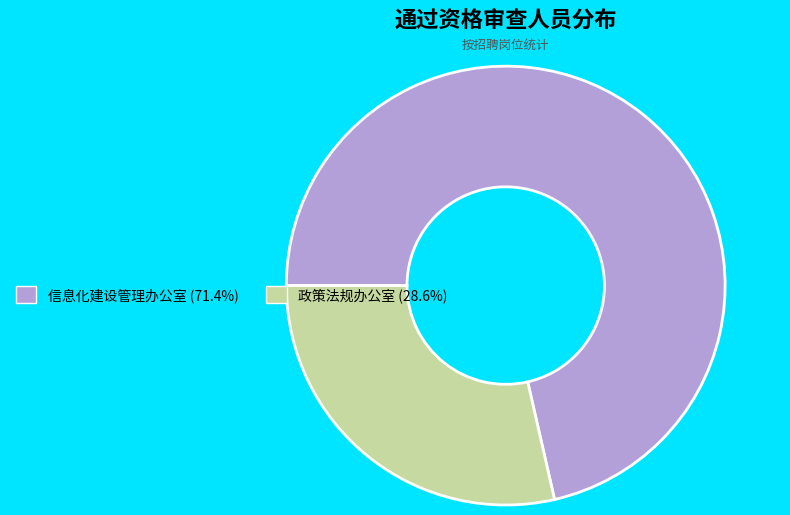

What is the largest slice in the pie chart?

信息化建设管理办公室